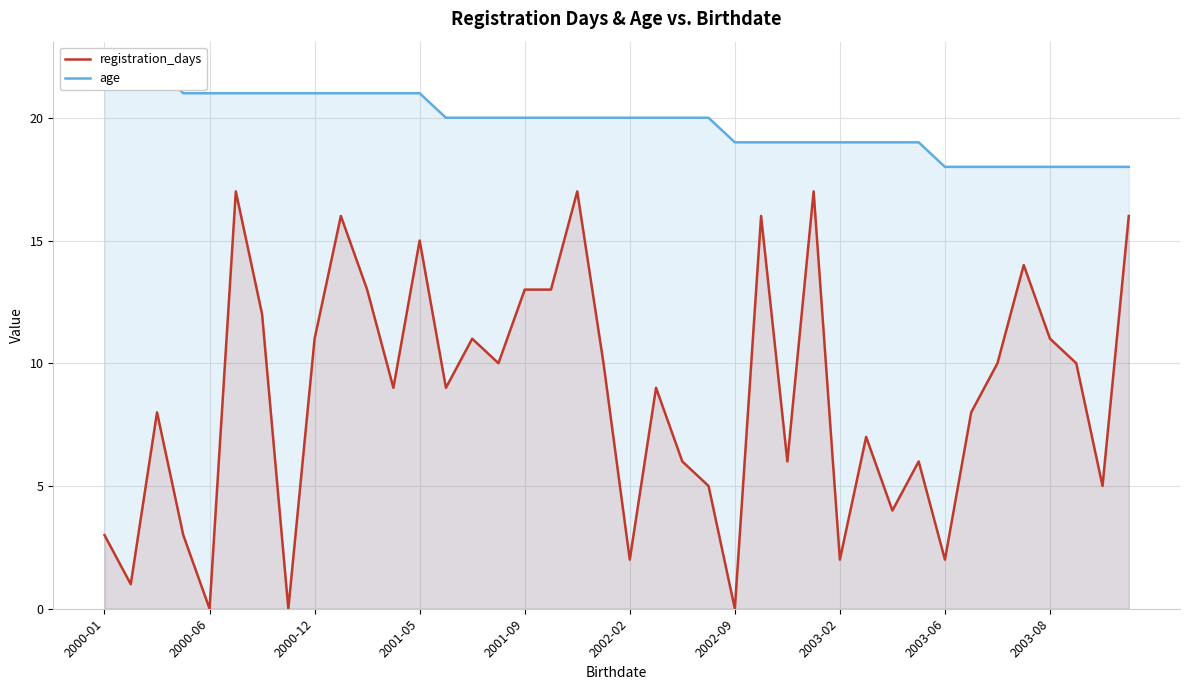

True or false: age and registration_days cross at least once.

False